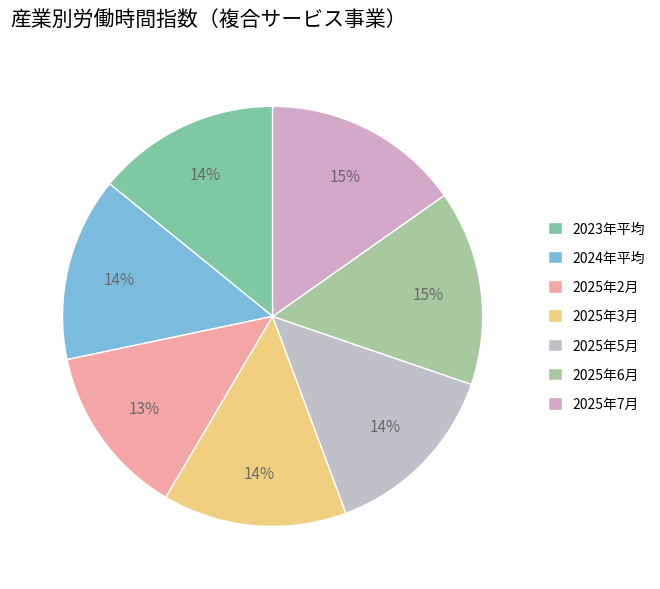

Which slice is the largest?

2025年7月